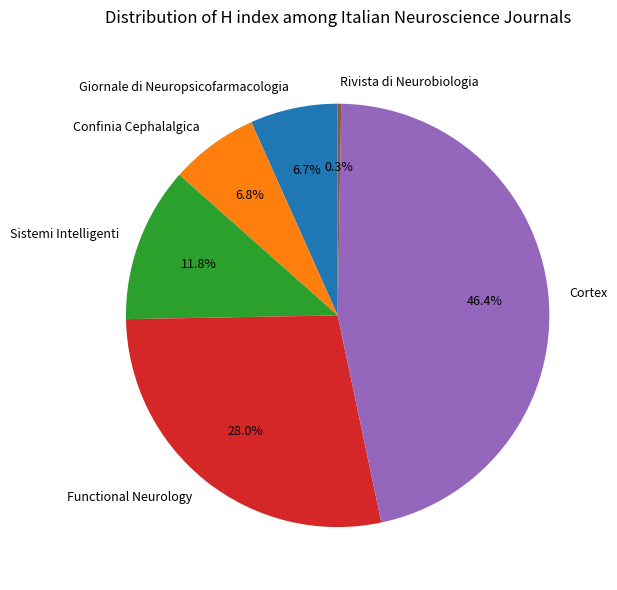

Approximately how many times larger is the value at Confinia Cephalalgica compared to Sistemi Intelligenti?

0.6